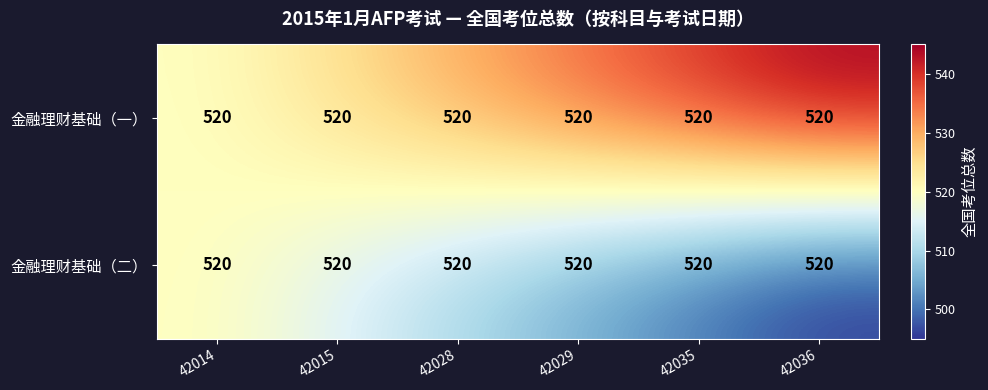

At which label is 金融理财基础（二） closest to 507?

42029